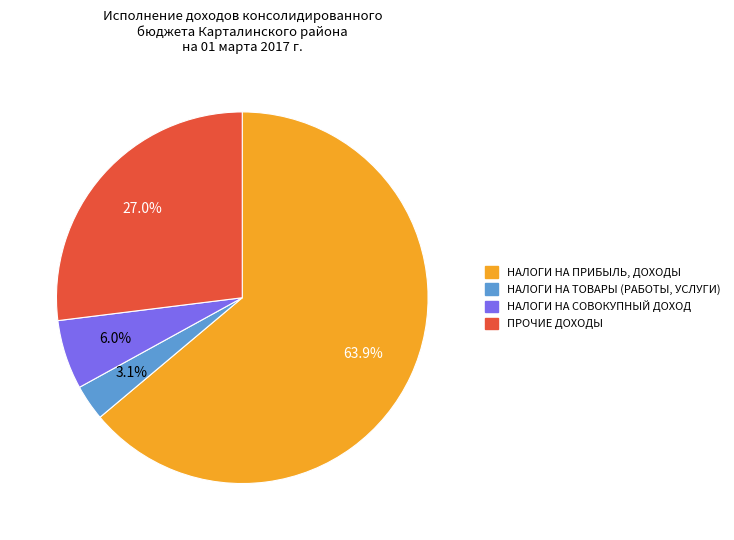

Which slice represents more than half of the pie?

НАЛОГИ НА ПРИБЫЛЬ, ДОХОДЫ